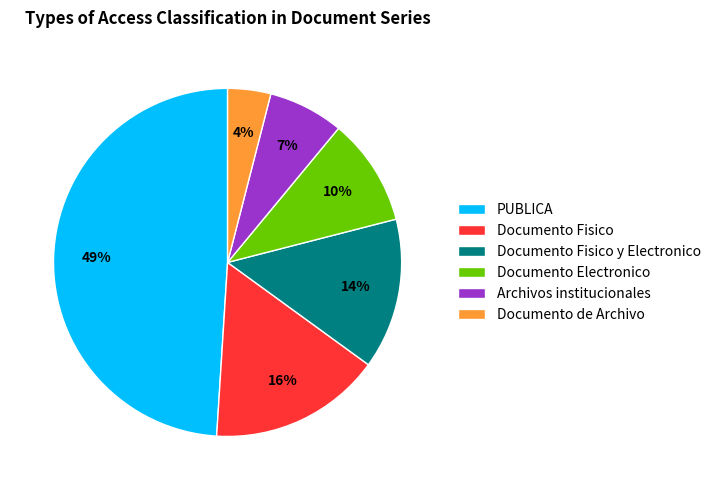

What percentage is the Archivos institucionales slice, to the nearest percent?

7%